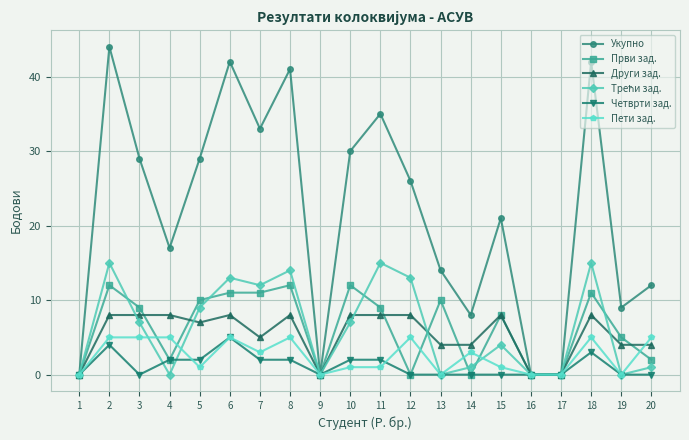

Does the chart have visible grid lines?

Yes